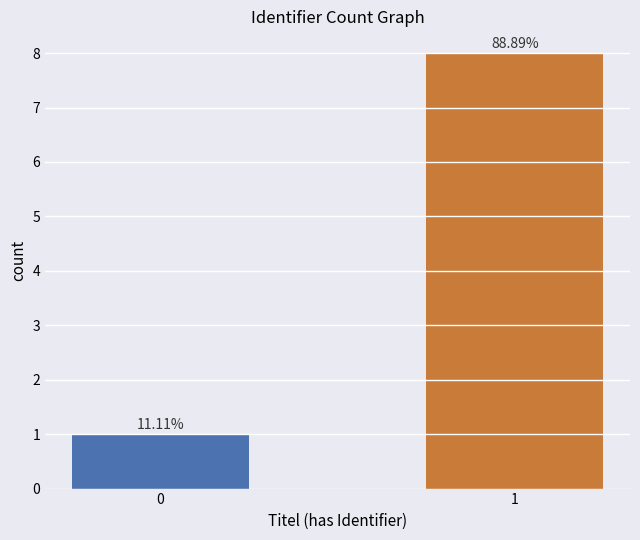

The chart shows a value of 2 at 0. True or false?

False